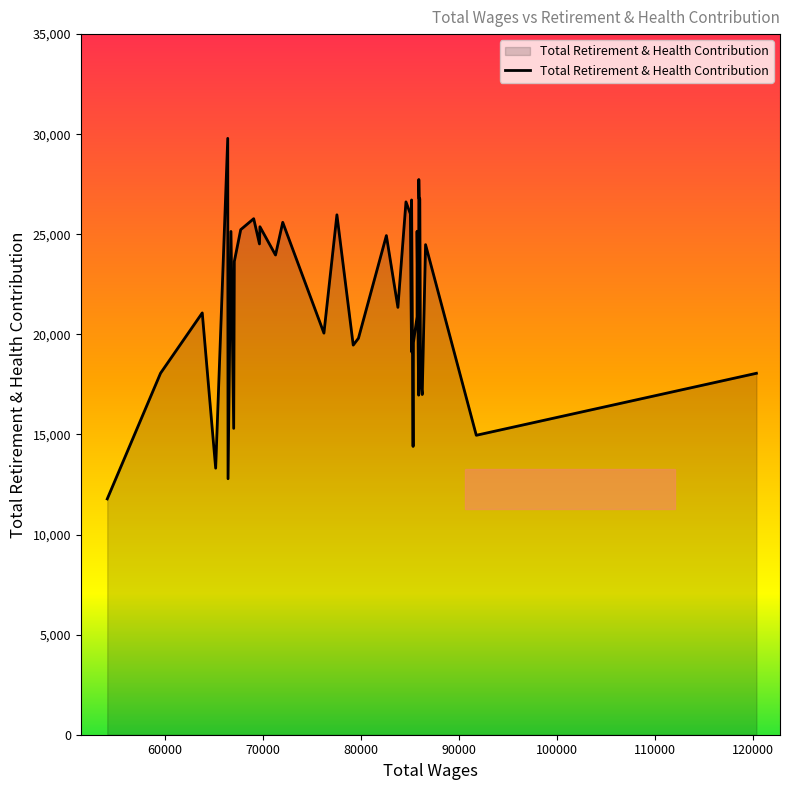

Rank the categories by value from lowest to highest.

54083, 66421, 65158, 85325, 91782, 67000, 64696, 85893, 86258, 86085, 120399, 59528, 85173, 79210, 85358, 79744, 76217, 85730, 63788, 83773, 85103, 67063, 71272, 86599, 69632, 82596, 66720, 85733, 67716, 69679, 72010, 69043, 77543, 85049, 84598, 85173, 86012, 85940, 85910, 66391